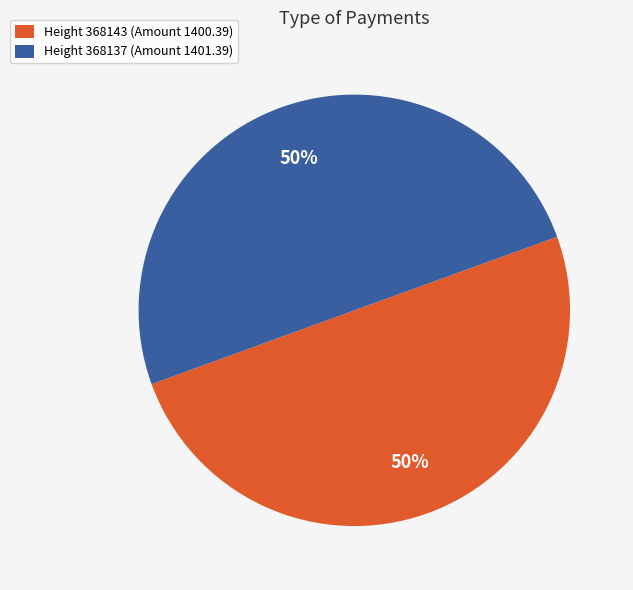

Combined, do Height 368143 (Amount 1400.39) and Height 368137 (Amount 1401.39) account for over 50%?

Yes